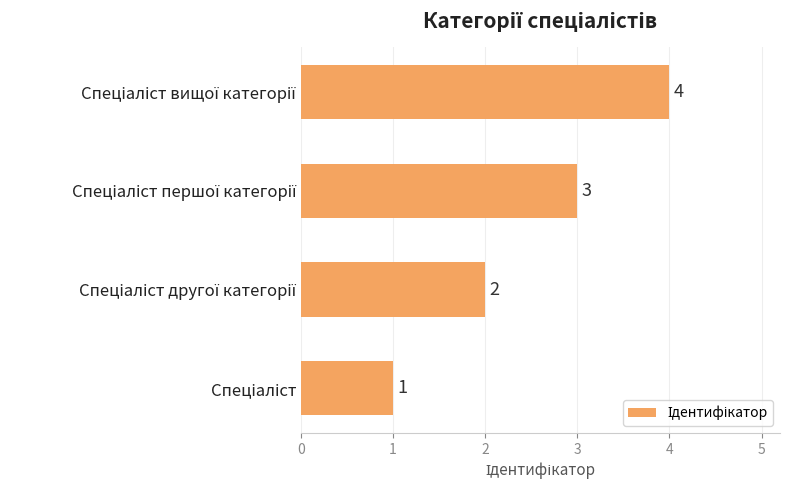

What is the sum of all values?

10